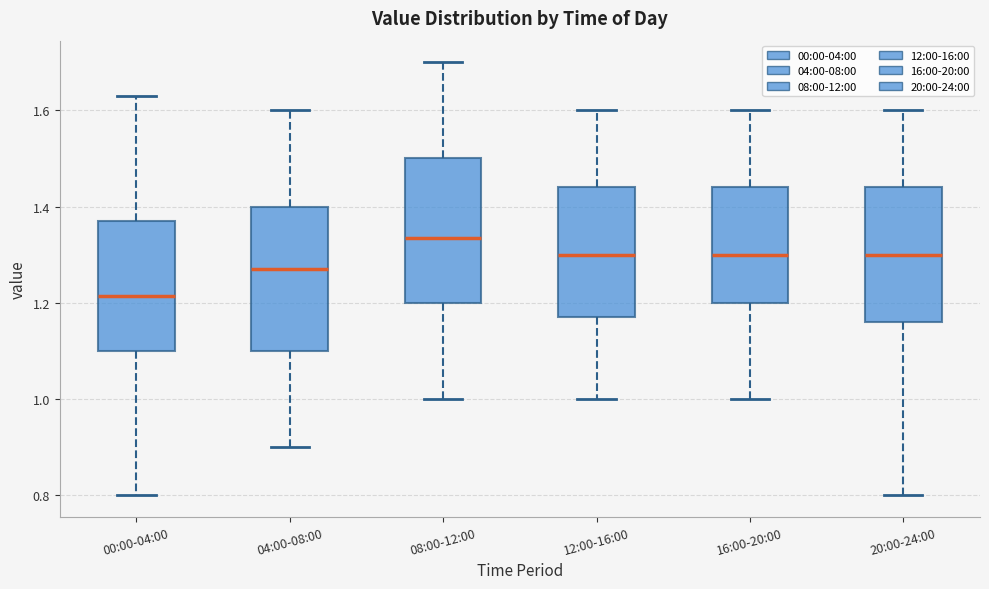

Reading left to right, read every box against the y-axis: the position of its median line, the range the box covers, and the ends of its whiskers. The values are not printed on the chart, so give them approximately, as read against the axis.

00:00-04:00: median 1.22, box 1.10 to 1.38, whiskers 0.80 to 1.64
04:00-08:00: median 1.28, box 1.10 to 1.40, whiskers 0.90 to 1.60
08:00-12:00: median 1.34, box 1.20 to 1.50, whiskers 1.00 to 1.70
12:00-16:00: median 1.30, box 1.18 to 1.44, whiskers 1.00 to 1.60
16:00-20:00: median 1.30, box 1.20 to 1.44, whiskers 1.00 to 1.60
20:00-24:00: median 1.30, box 1.16 to 1.44, whiskers 0.80 to 1.60